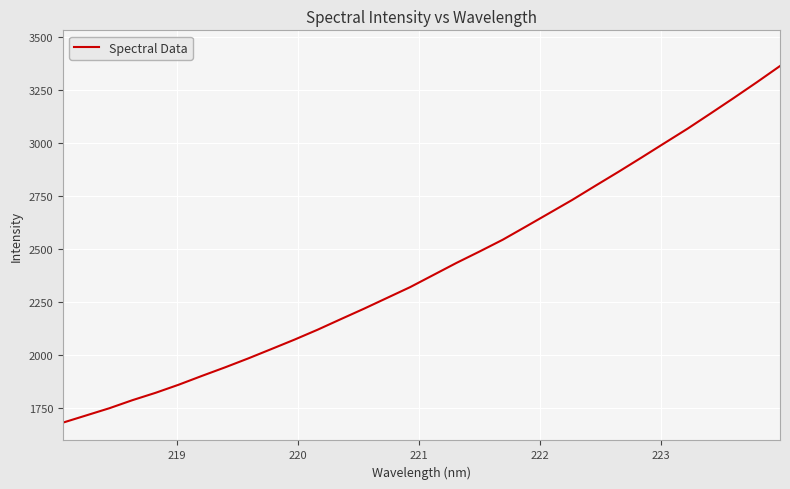

What is the difference between the maximum and minimum values?

1680.2